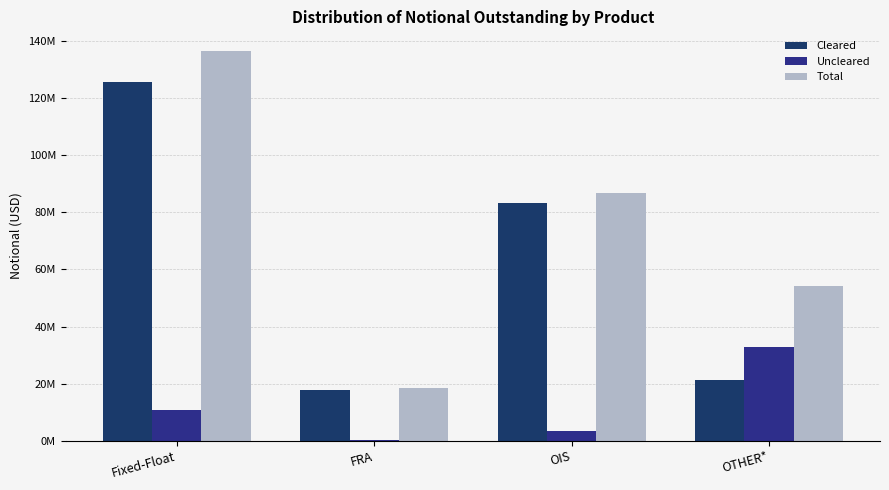

Which category has the lowest value in the Uncleared series?

FRA